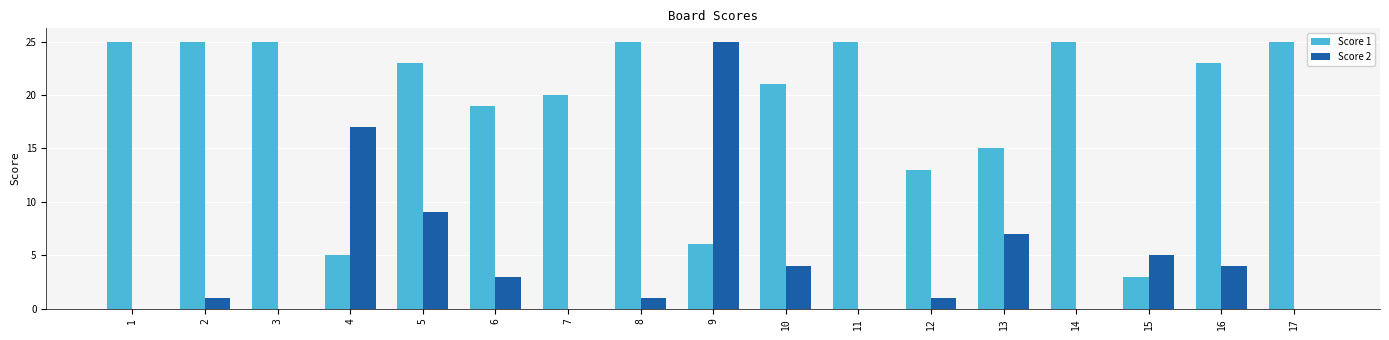

Between 2 and 6, which series saw the biggest shift?

Score 1